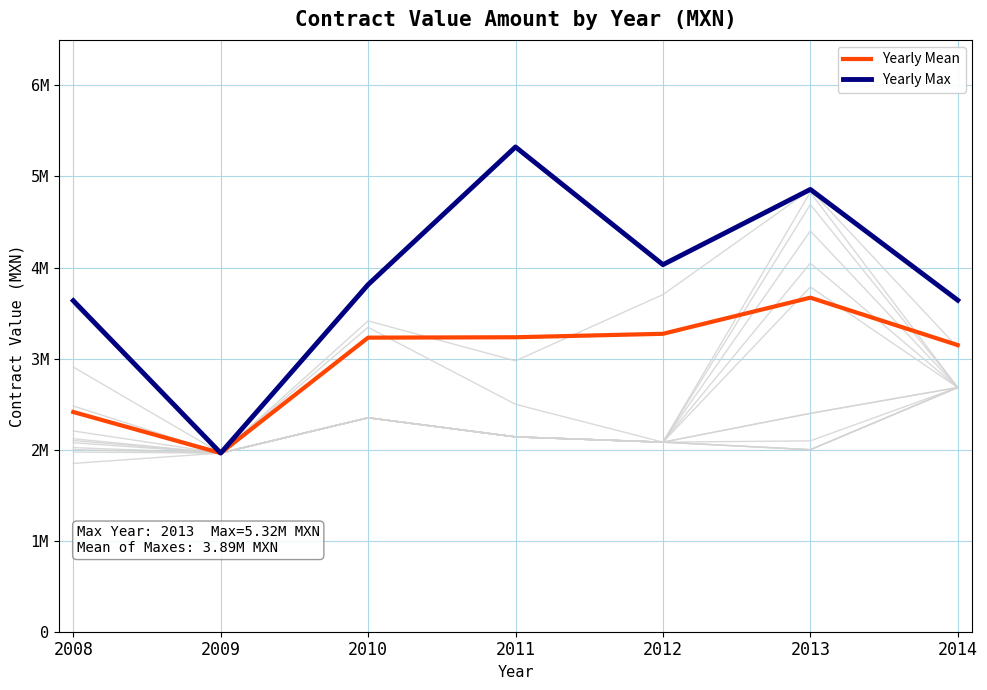

Is this an area chart (filled region under the line)?

No